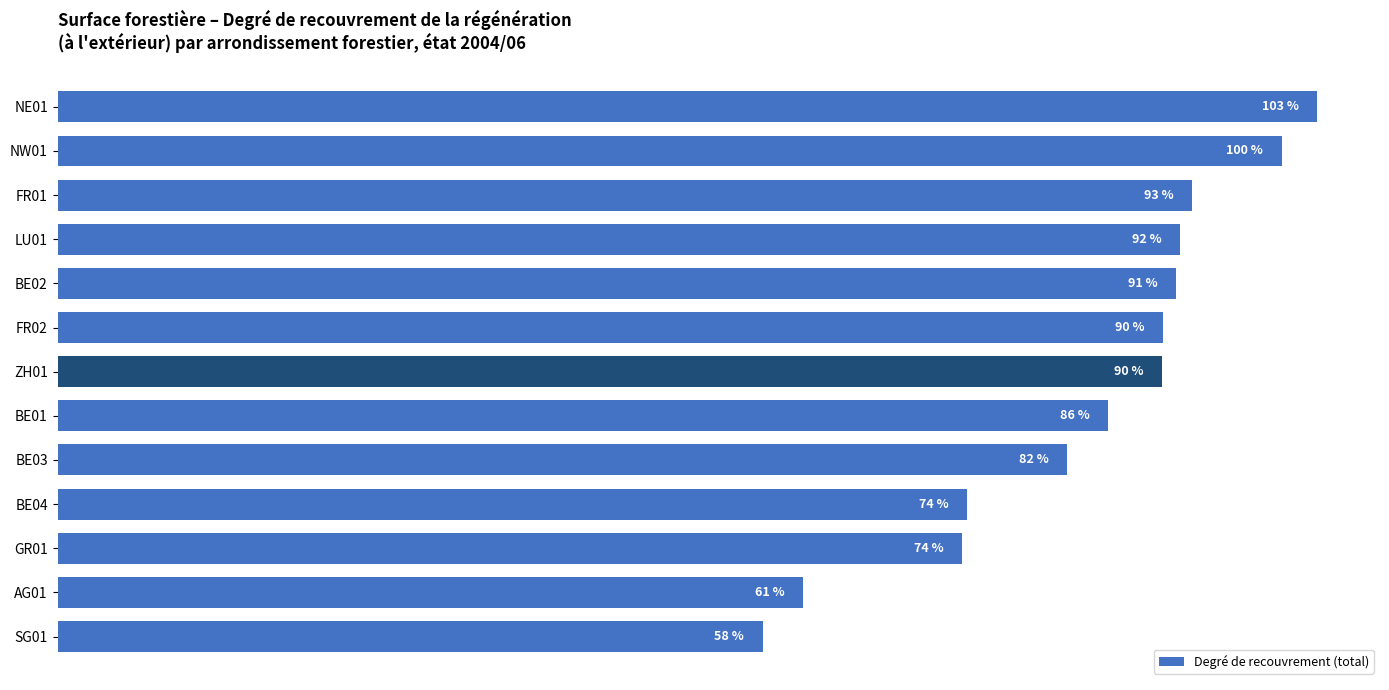

Between SG01 and NW01, which is larger?

NW01